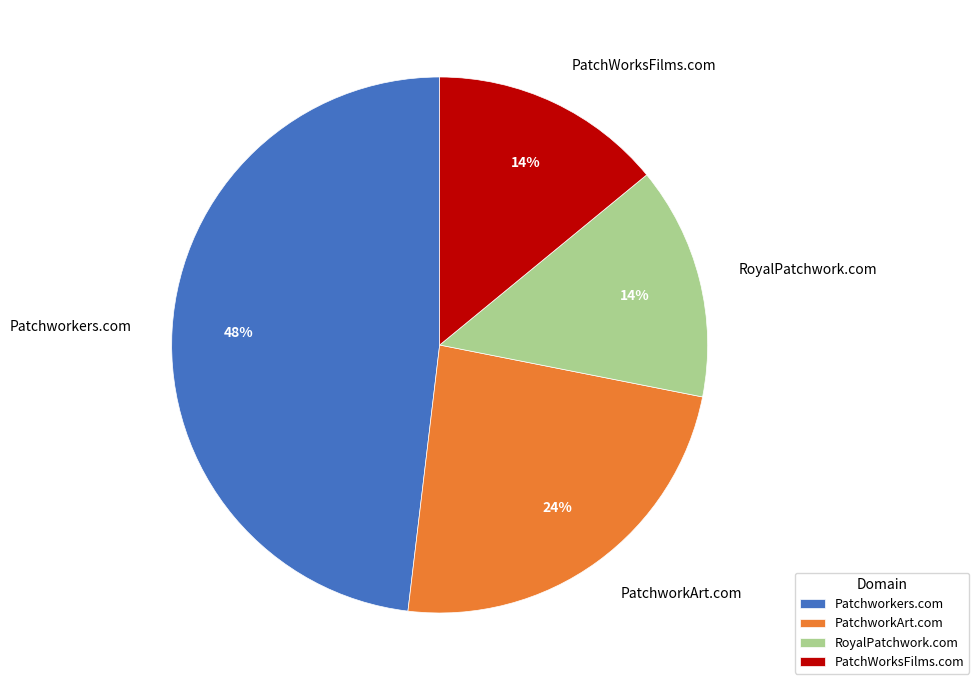

How many segments does this pie chart have?

4